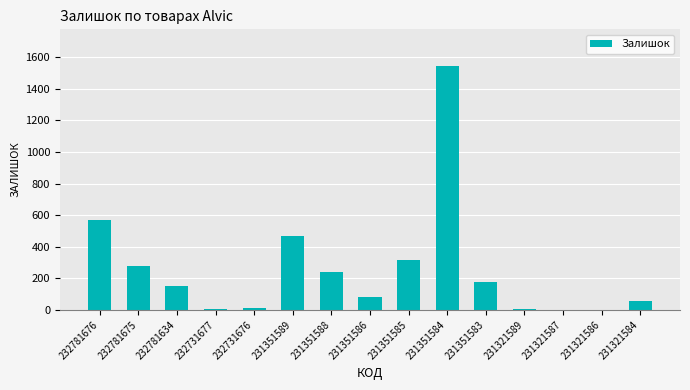

How many series are shown in this chart?

1